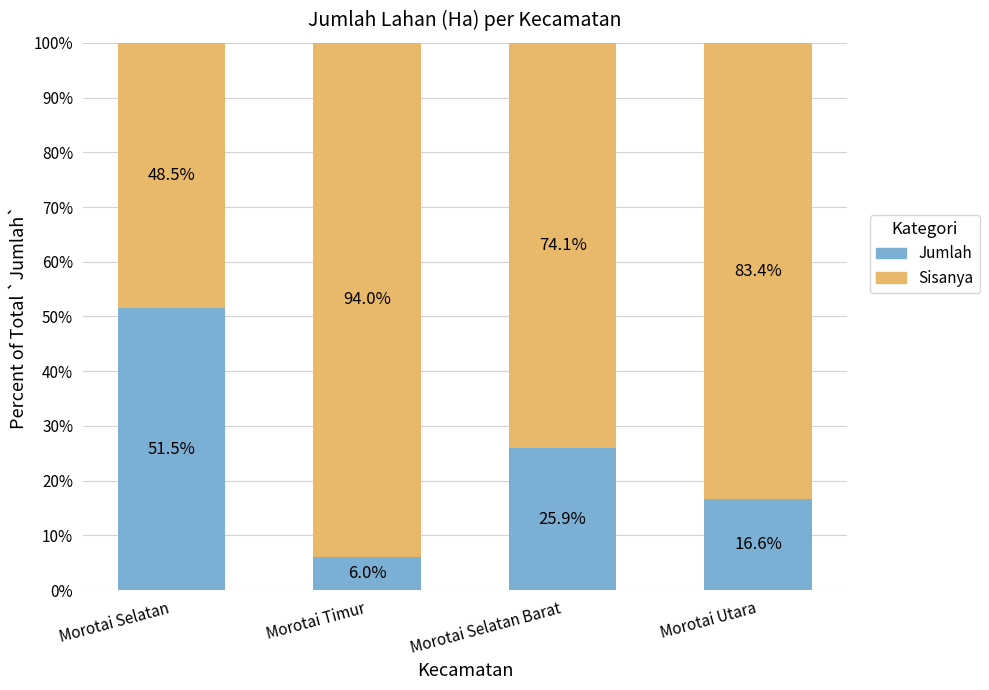

The Jumlah series shows 16.6 at Morotai Utara. True or false?

True